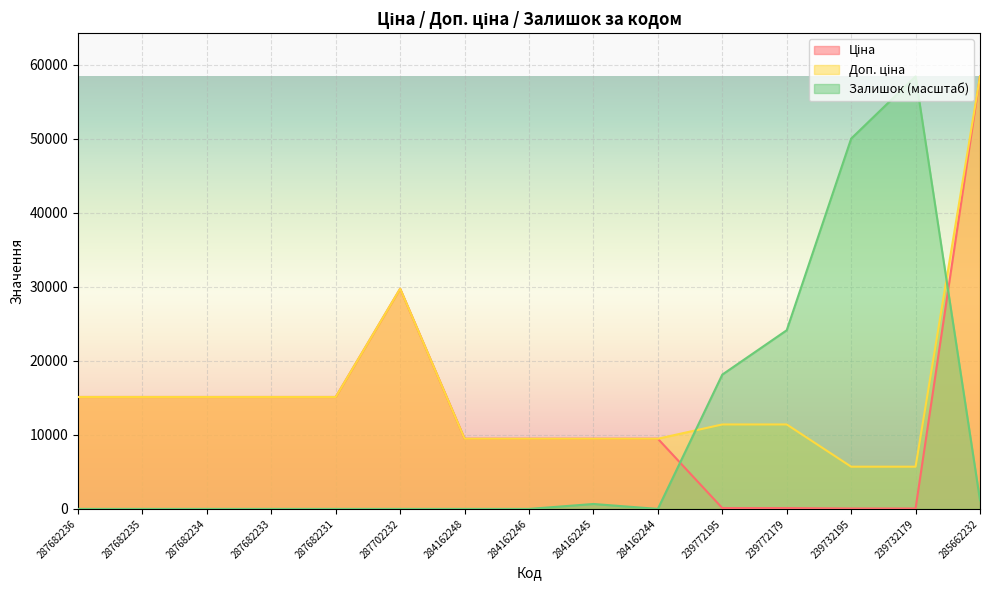

Is it true that Залишок equals 0.0 at 287682231?

True